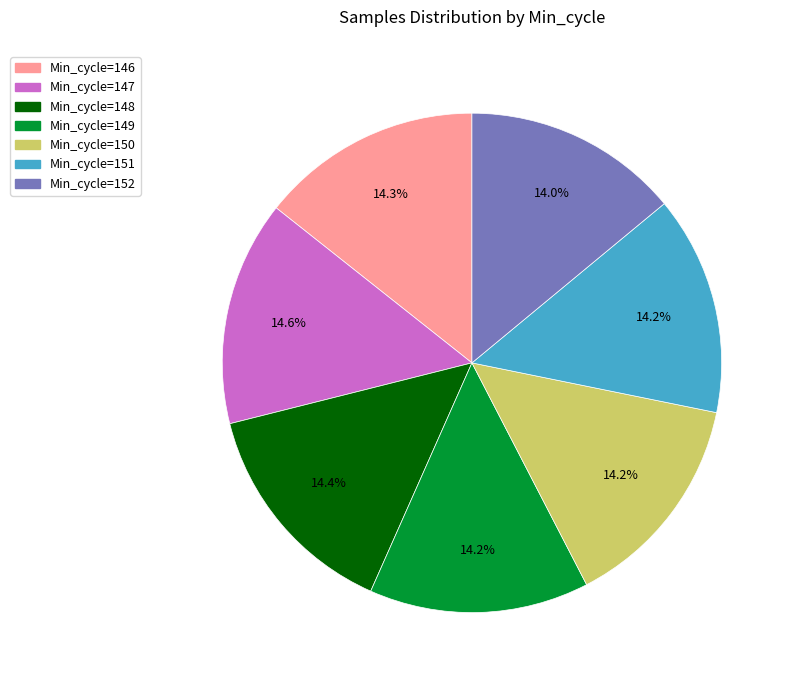

Is Min_cycle=150 the majority of the pie?

No